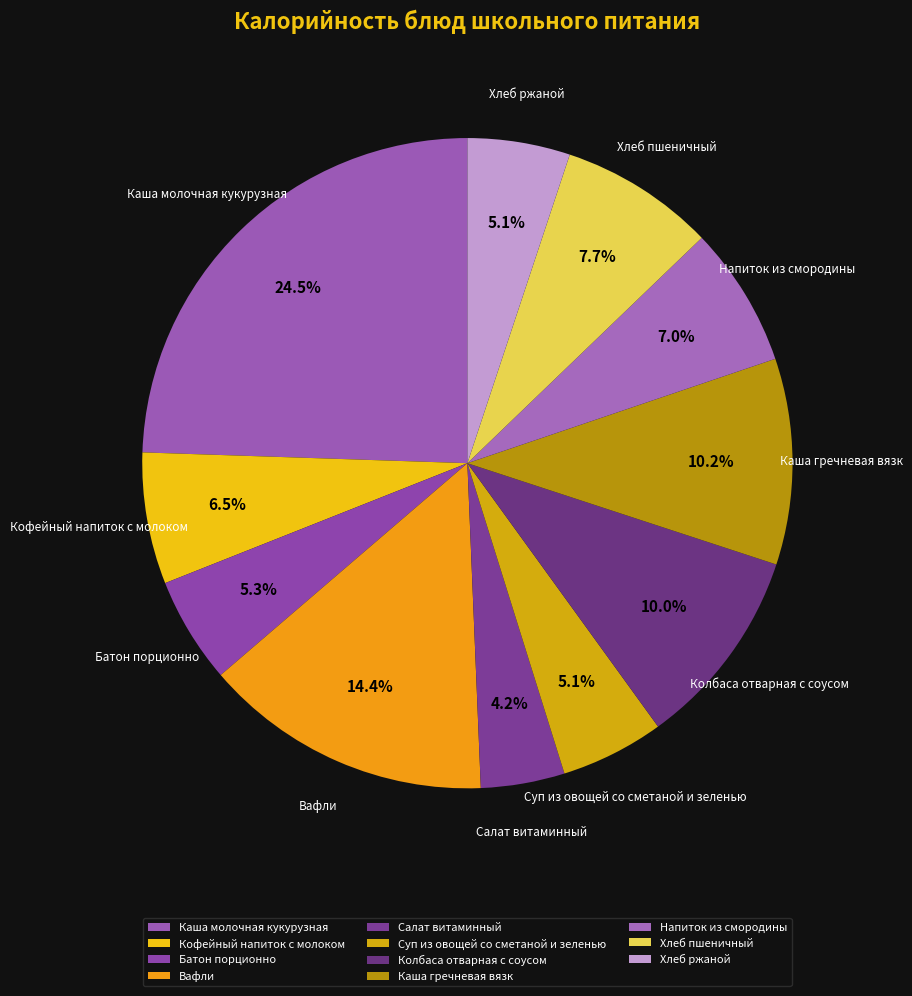

What is the largest slice in the pie chart?

Каша молочная кукурузная